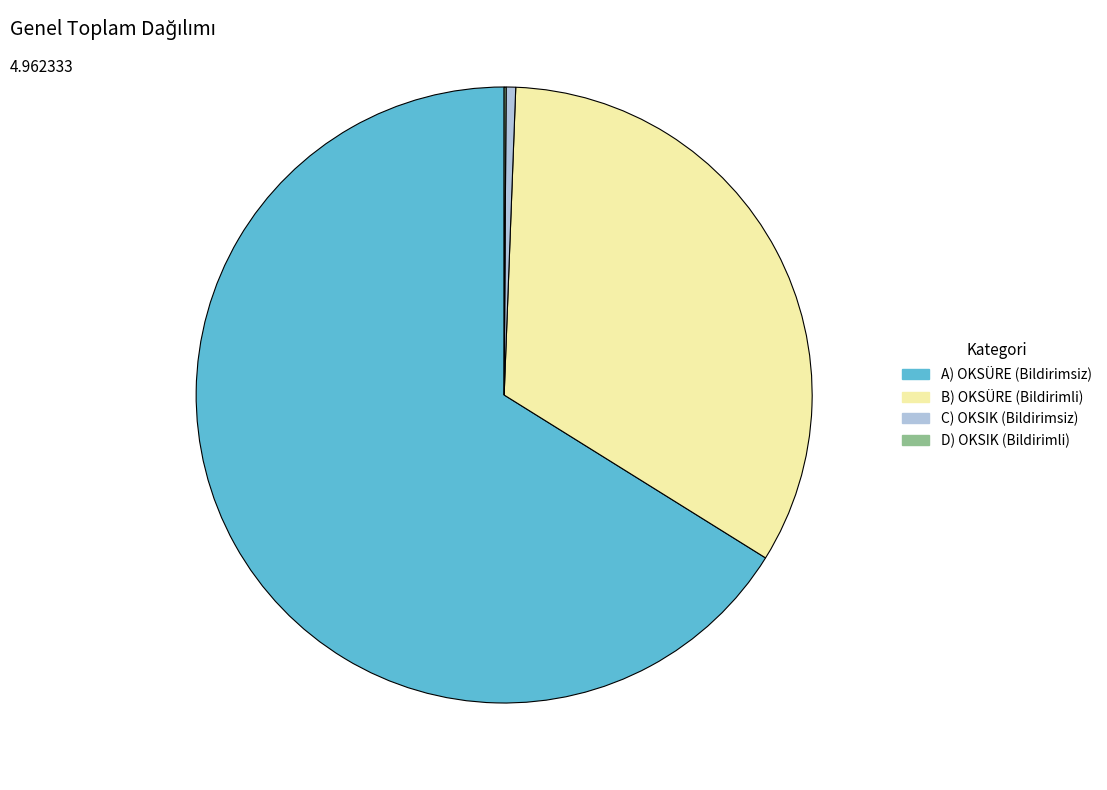

Which slice is the largest?

A) OKSÜRE (Bildirimsiz)